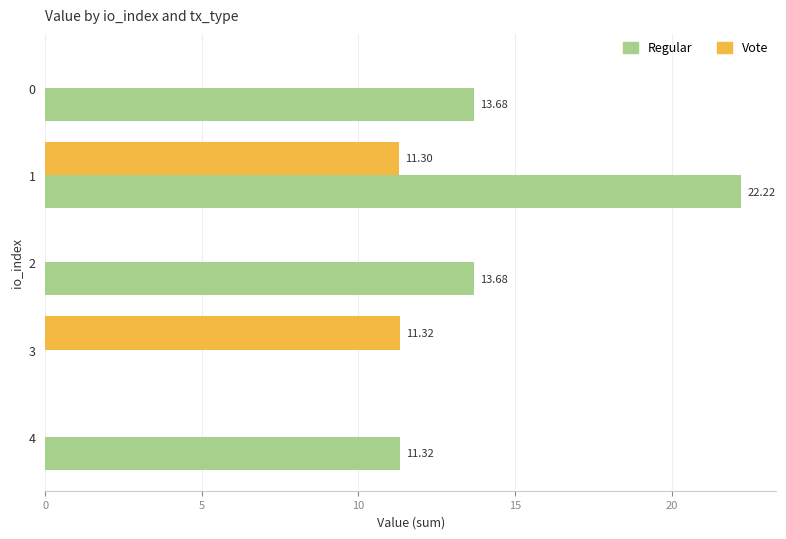

How many data points in Regular are above 13?

3